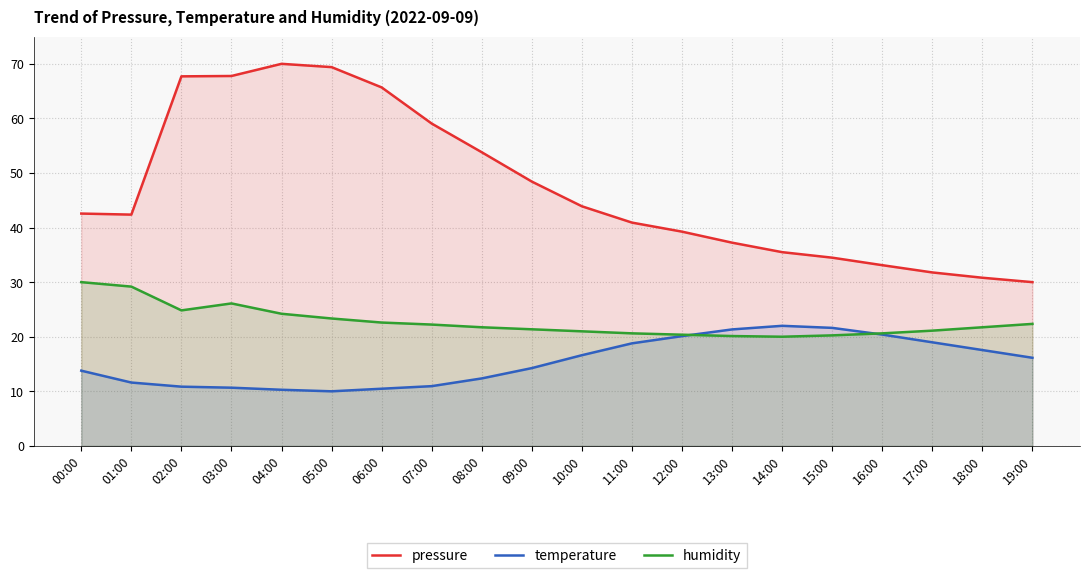

What is the maximum value shown in the chart?

70.0